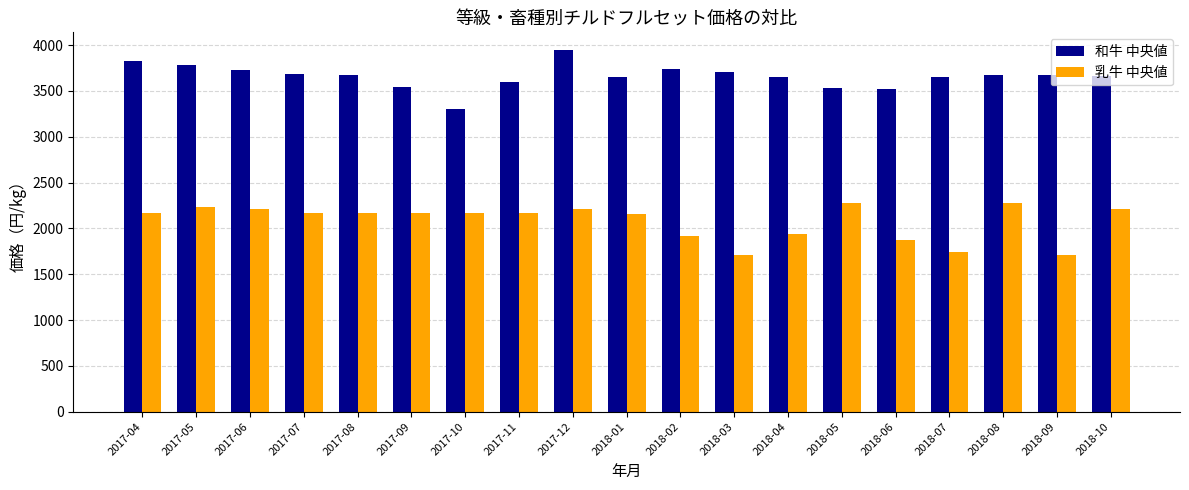

What is the lowest value of the 乳牛 中央値 series?

1706